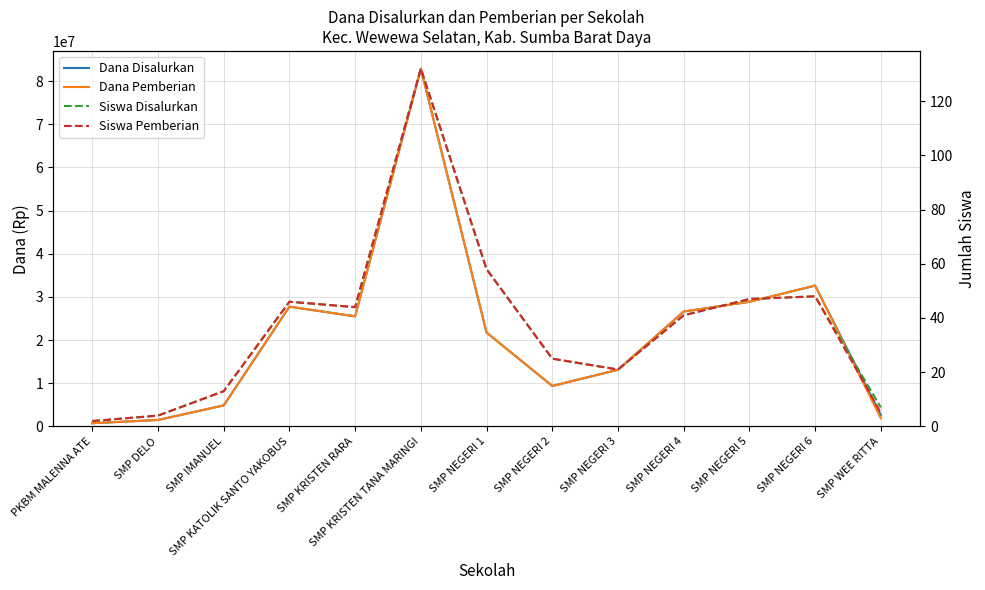

Which series has the widest spread of values?

Dana Disalurkan